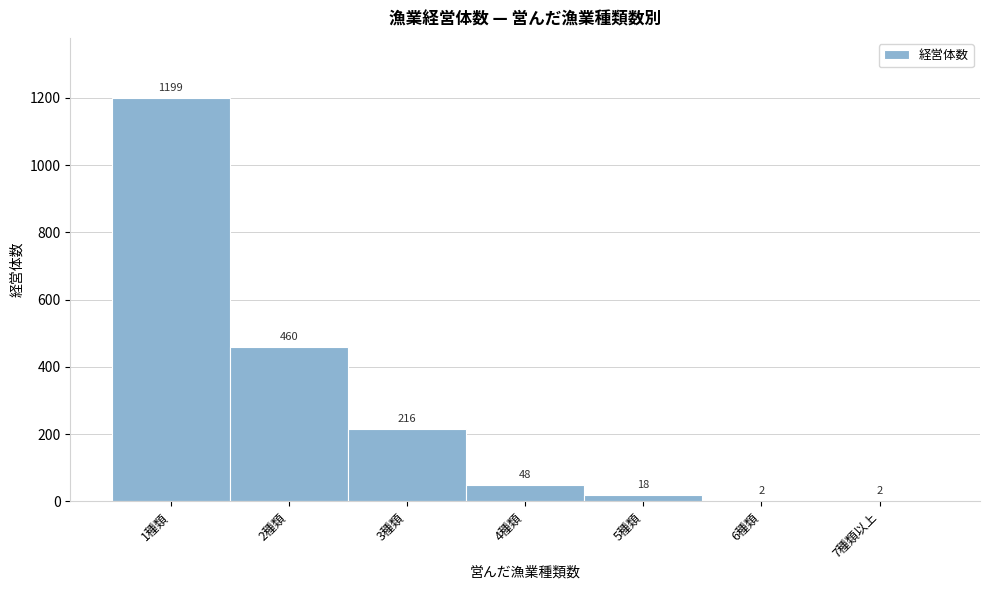

Reading right to left, list all the values displayed in this chart.

7種類以上=2	6種類=2	5種類=18	4種類=48	3種類=216	2種類=460	1種類=1199